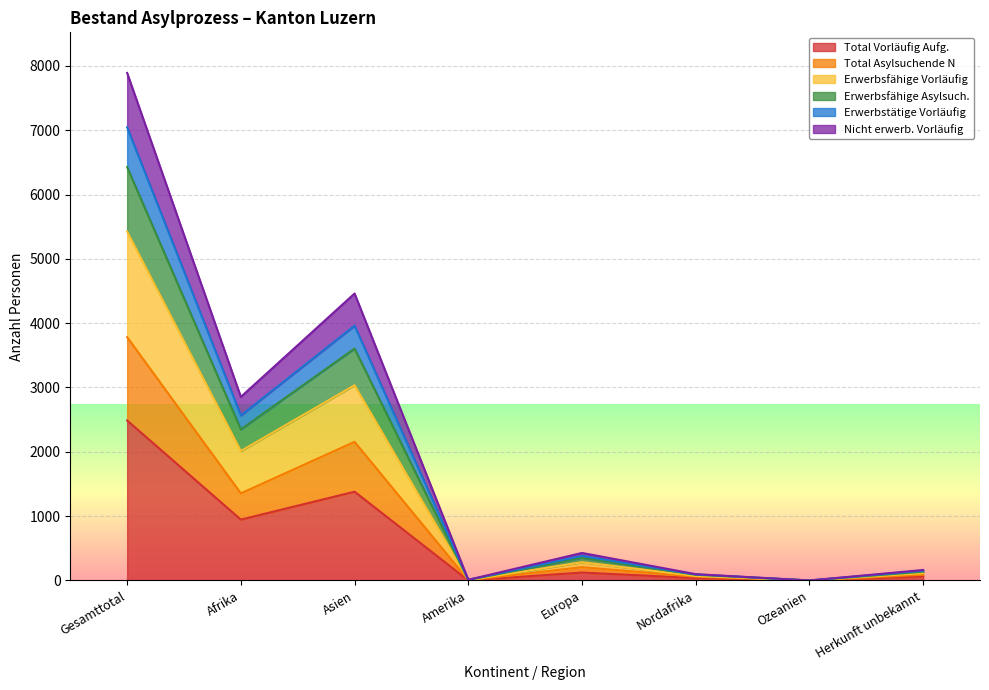

Which series changed the most between Nordafrika and Herkunft unbekannt?

Erwerbsfähige Asylsuch.